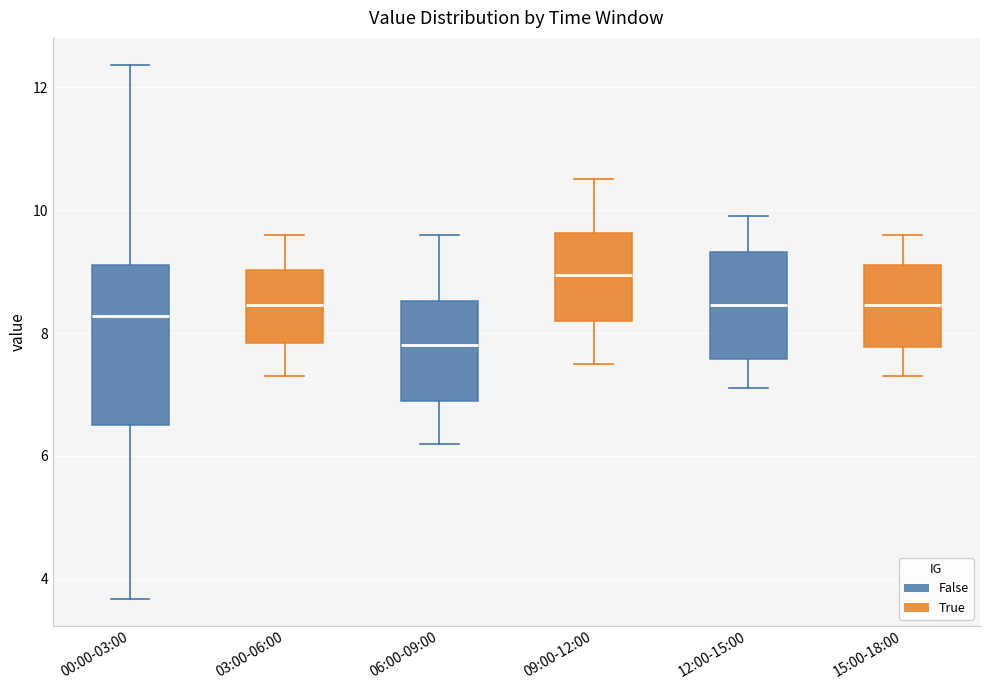

Reading left to right, read every box against the y-axis: the position of its median line, the range the box covers, and the ends of its whiskers. The values are not printed on the chart, so give them approximately, as read against the axis.

00:00-03:00: median 8.2, box 6.4 to 9.2, whiskers 3.6 to 12.4
03:00-06:00: median 8.4, box 7.8 to 9.0, whiskers 7.4 to 9.6
06:00-09:00: median 7.8, box 7.0 to 8.6, whiskers 6.2 to 9.6
09:00-12:00: median 9.0, box 8.2 to 9.6, whiskers 7.6 to 10.6
12:00-15:00: median 8.4, box 7.6 to 9.4, whiskers 7.2 to 10.0
15:00-18:00: median 8.4, box 7.8 to 9.2, whiskers 7.4 to 9.6